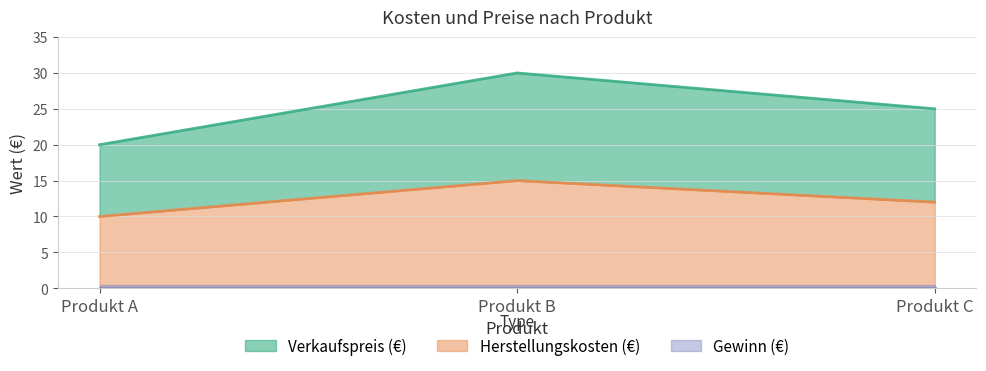

Which label corresponds to the smallest value in the chart?

Produkt A